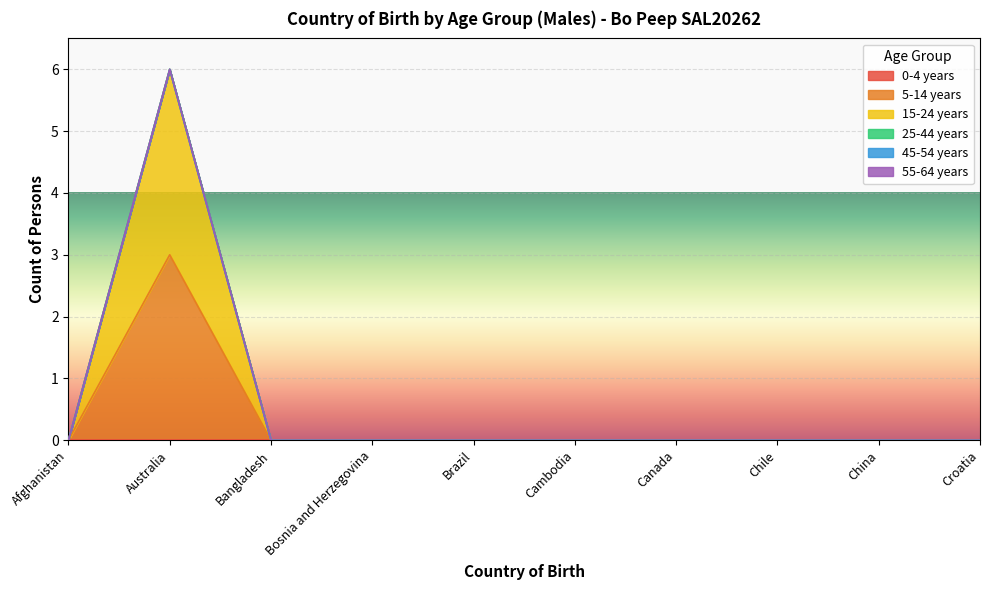

Reading left to right, transcribe all the data shown in this chart.

0-4 years: 0	0	0	0	0	0	0	0	0	0
5-14 years: 0	3	0	0	0	0	0	0	0	0
15-24 years: 0	3	0	0	0	0	0	0	0	0
25-44 years: 0	0	0	0	0	0	0	0	0	0
45-54 years: 0	0	0	0	0	0	0	0	0	0
55-64 years: 0	0	0	0	0	0	0	0	0	0